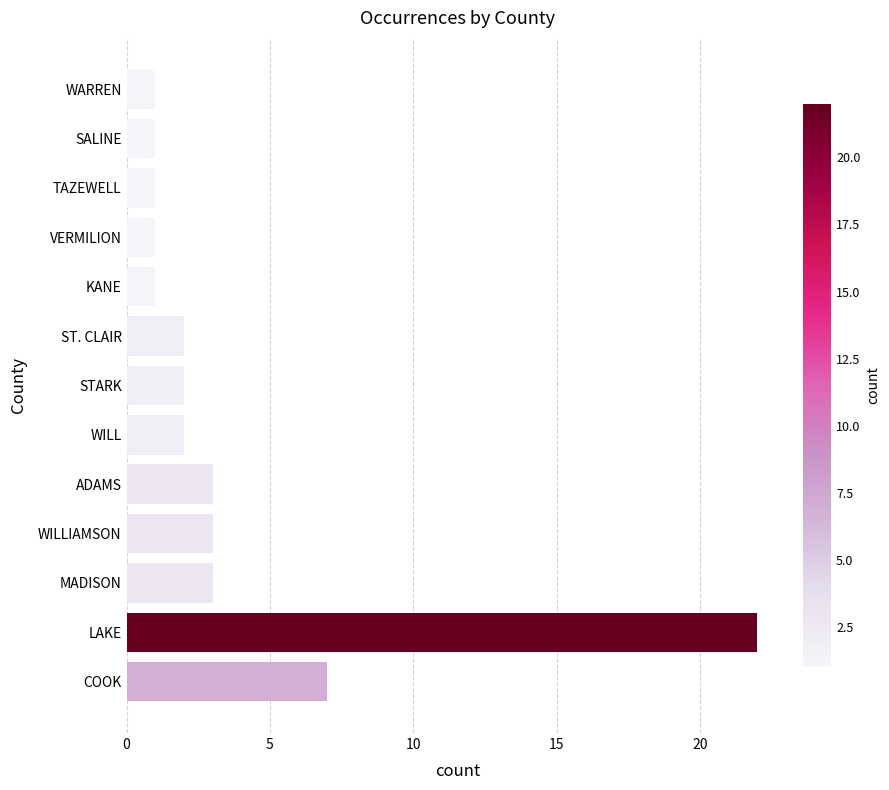

What is the sum of all values?

49